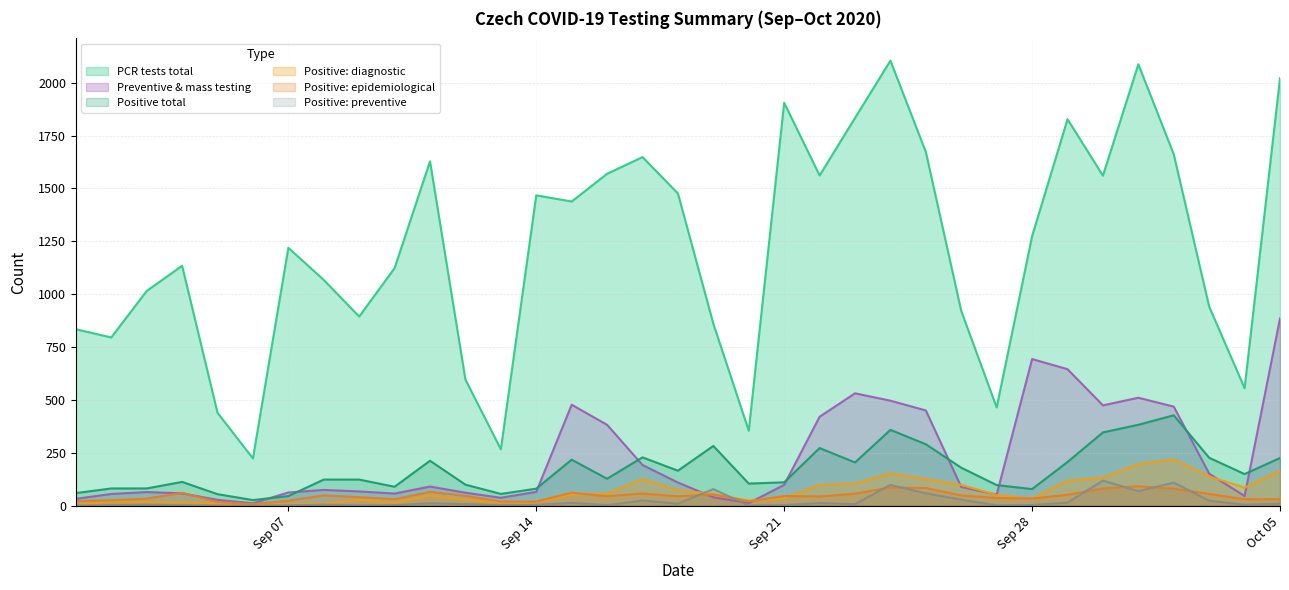

True or false: Positive total has a value of 148 at 27.09.2020.

False